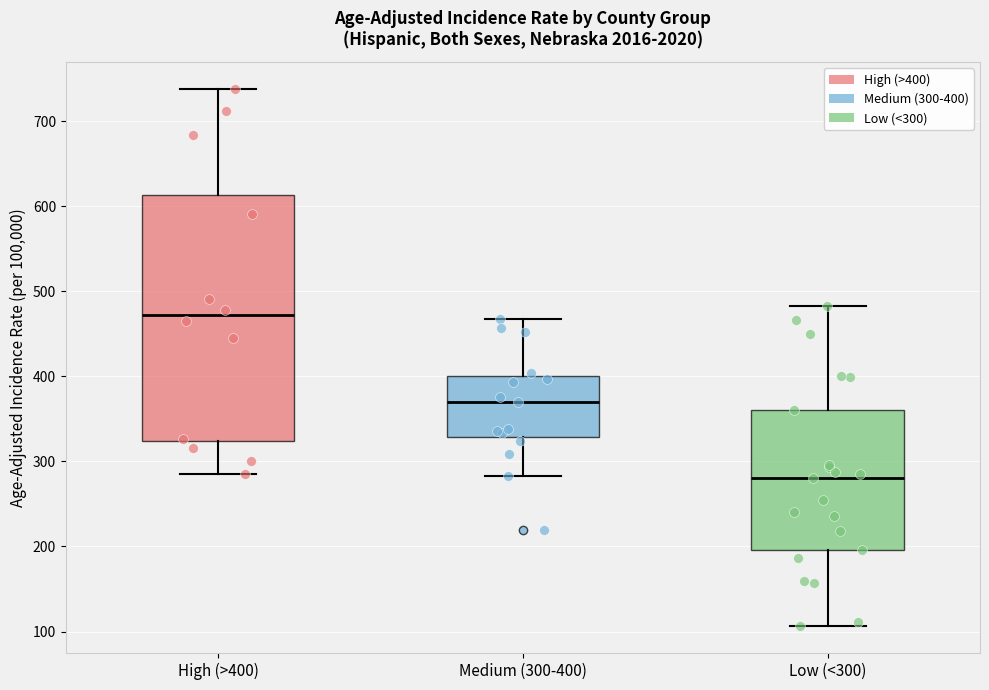

Where does the upper whisker of the box for Low (<300) end on the y-axis? The values are not printed on the chart, so give them approximately, as read against the axis.

480